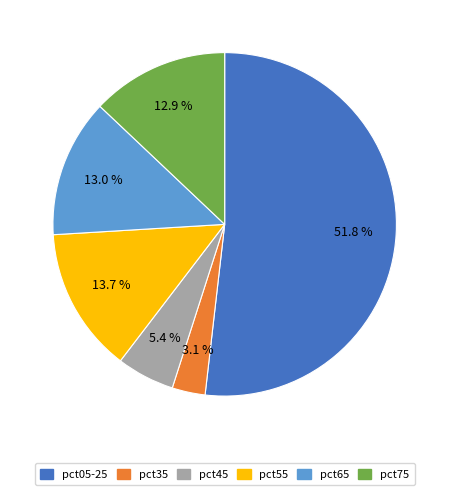

Combined, do pct45 and pct65 account for over 50%?

No